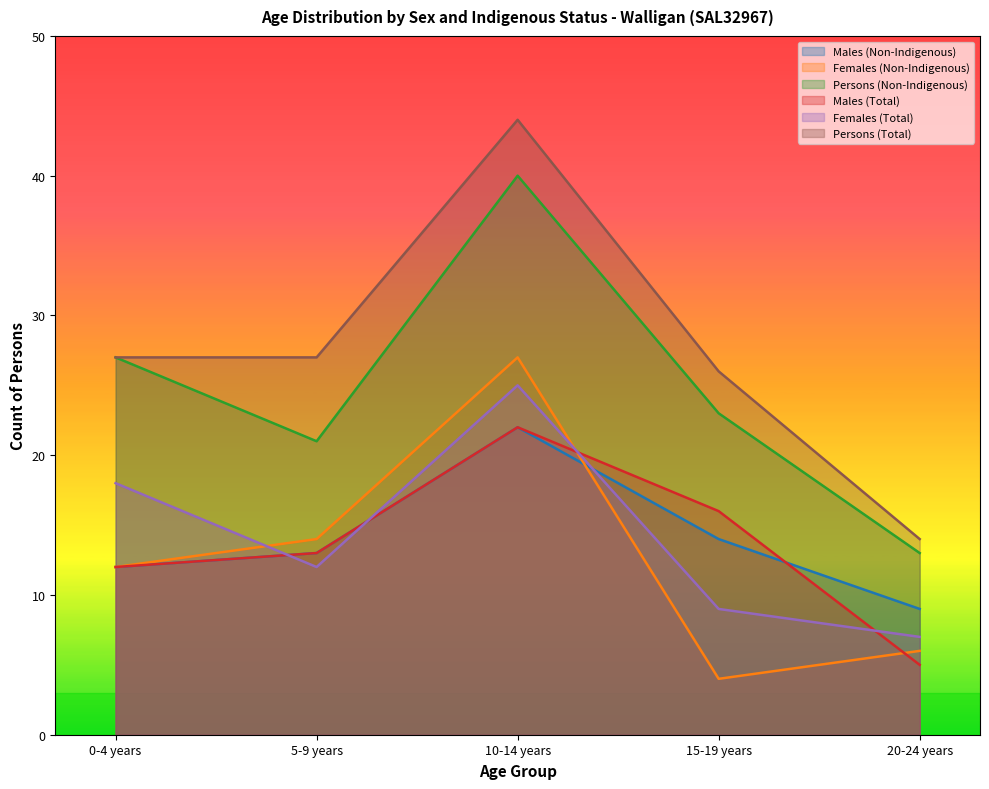

Which has a higher value, 15-19 years or 0-4 years?

15-19 years